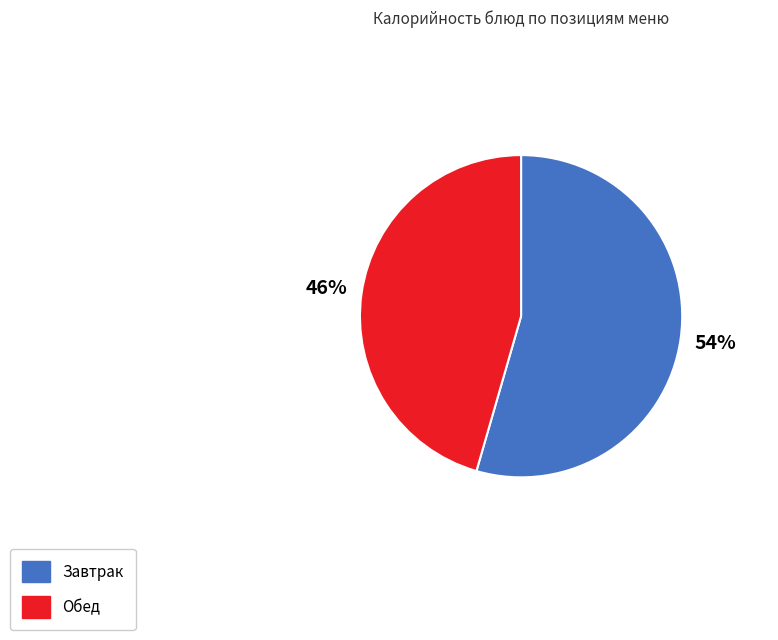

To the nearest percent, what is the average slice percentage?

50%